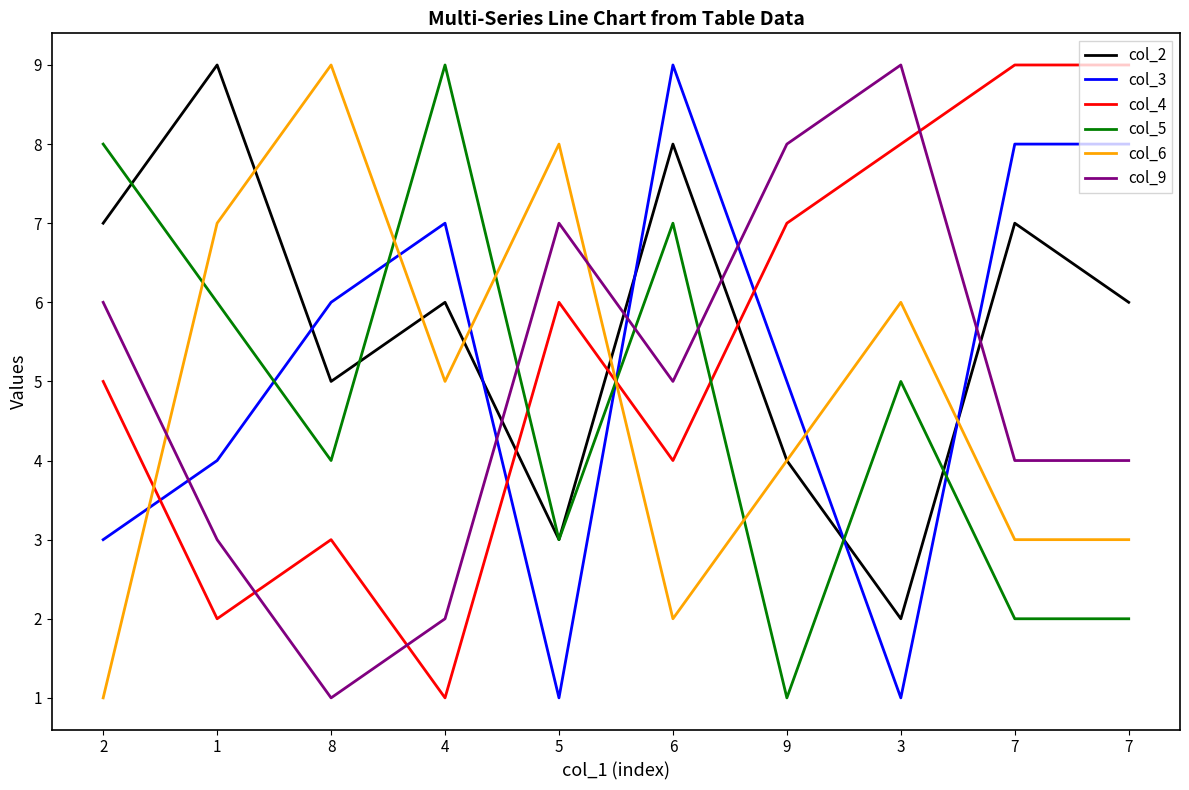

What is the spread (max minus min) of values at 5?

7